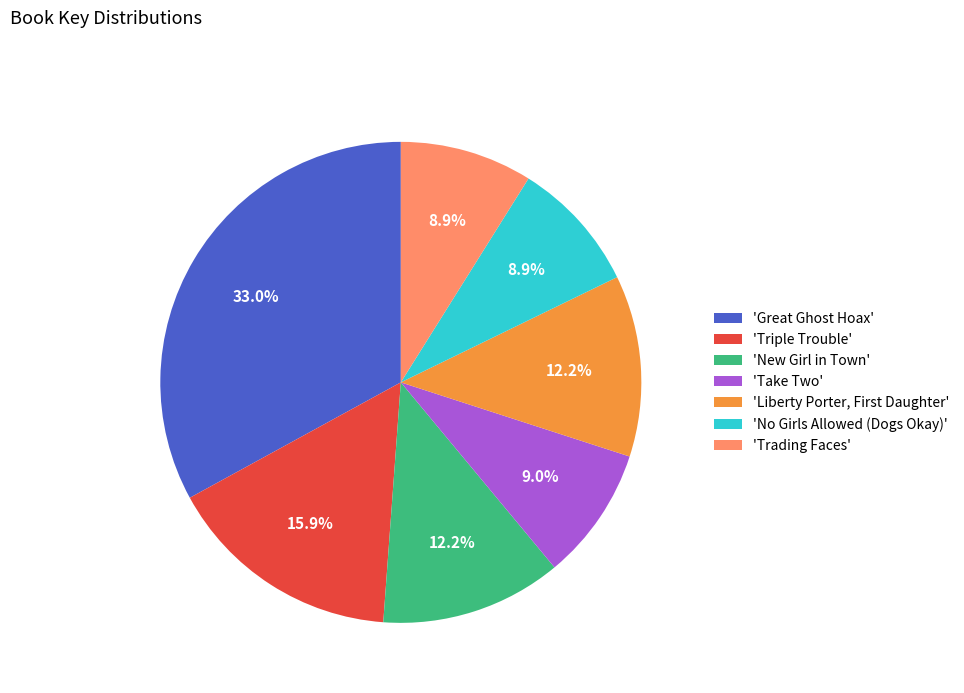

Approximately how many times larger is the value at 'Triple Trouble' compared to 'New Girl in Town'?

1.3